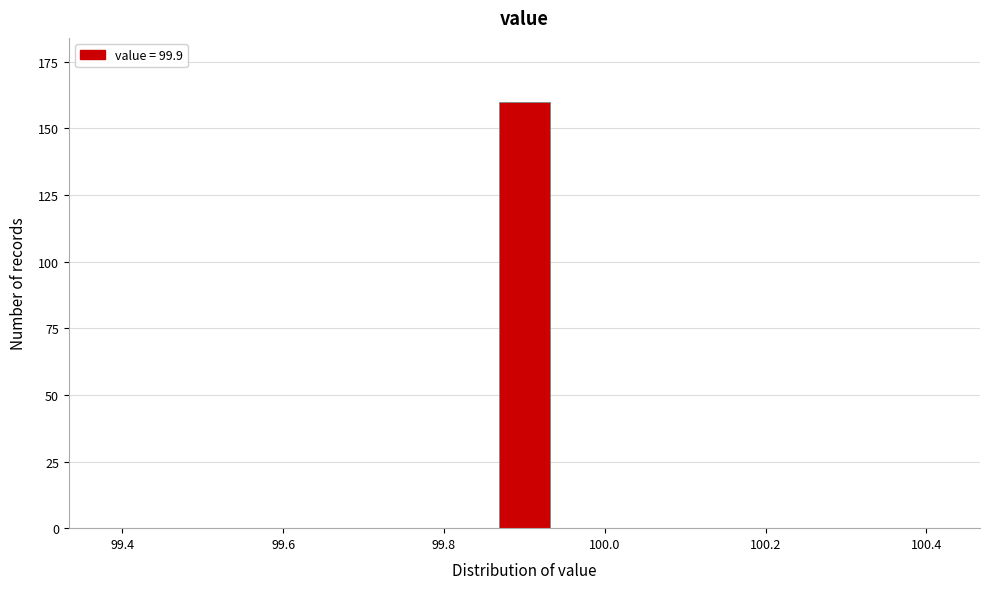

Around what value on the x-axis is the tallest bar? Give the approximate position of its centre, as read against the axis.

99.90